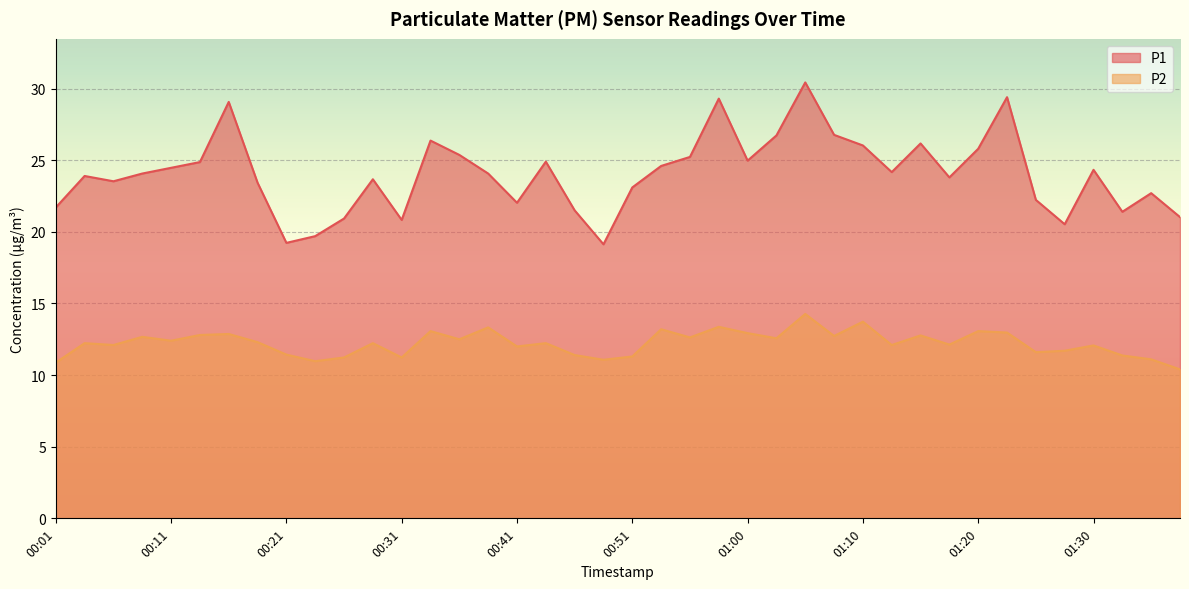

Is it true that P1 equals 24.1 at 00:38?

True